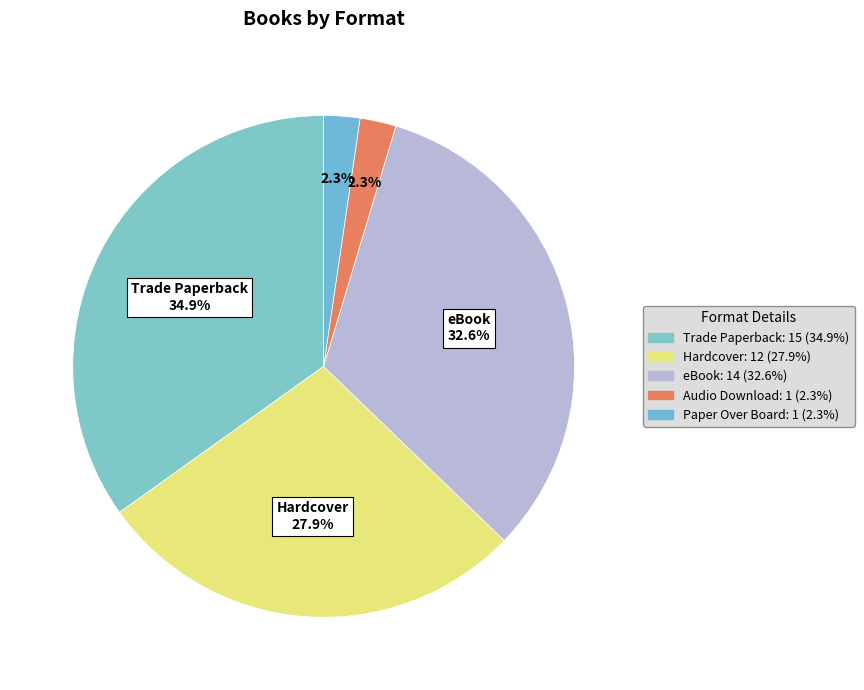

How many segments does this pie chart have?

5